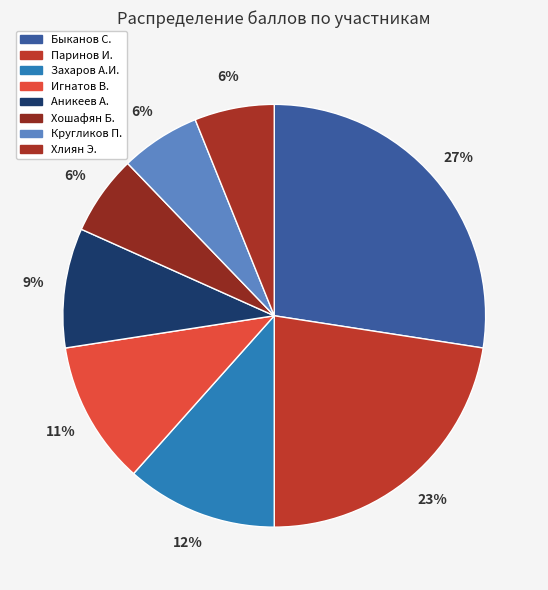

How many segments does this pie chart have?

8